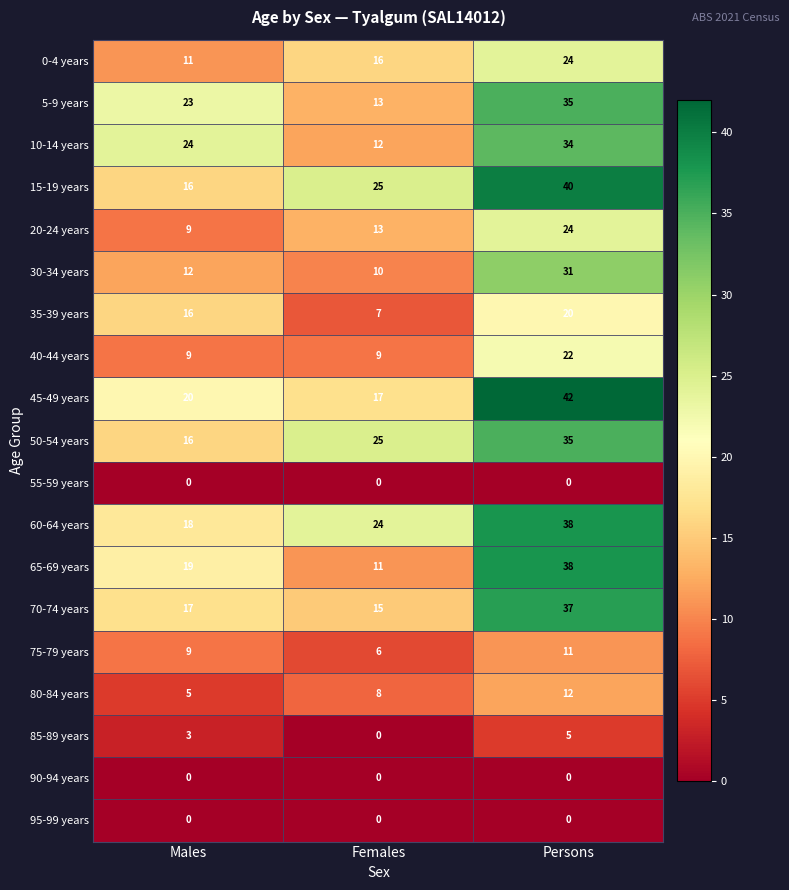

At which label does 0-4 years reach its minimum?

Males